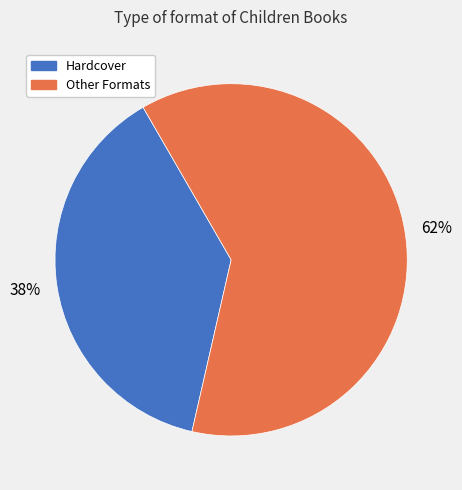

To the nearest percent, what is the average slice percentage?

50%